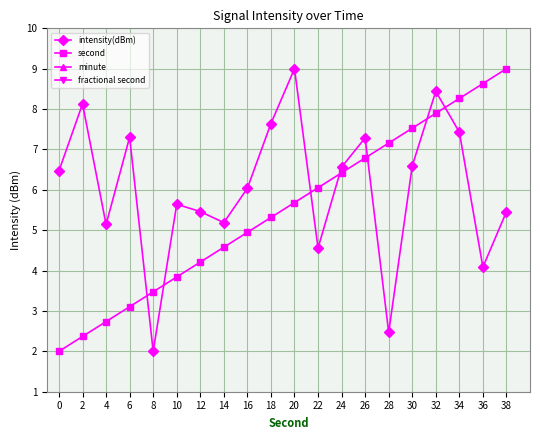

Does the chart have visible grid lines?

Yes